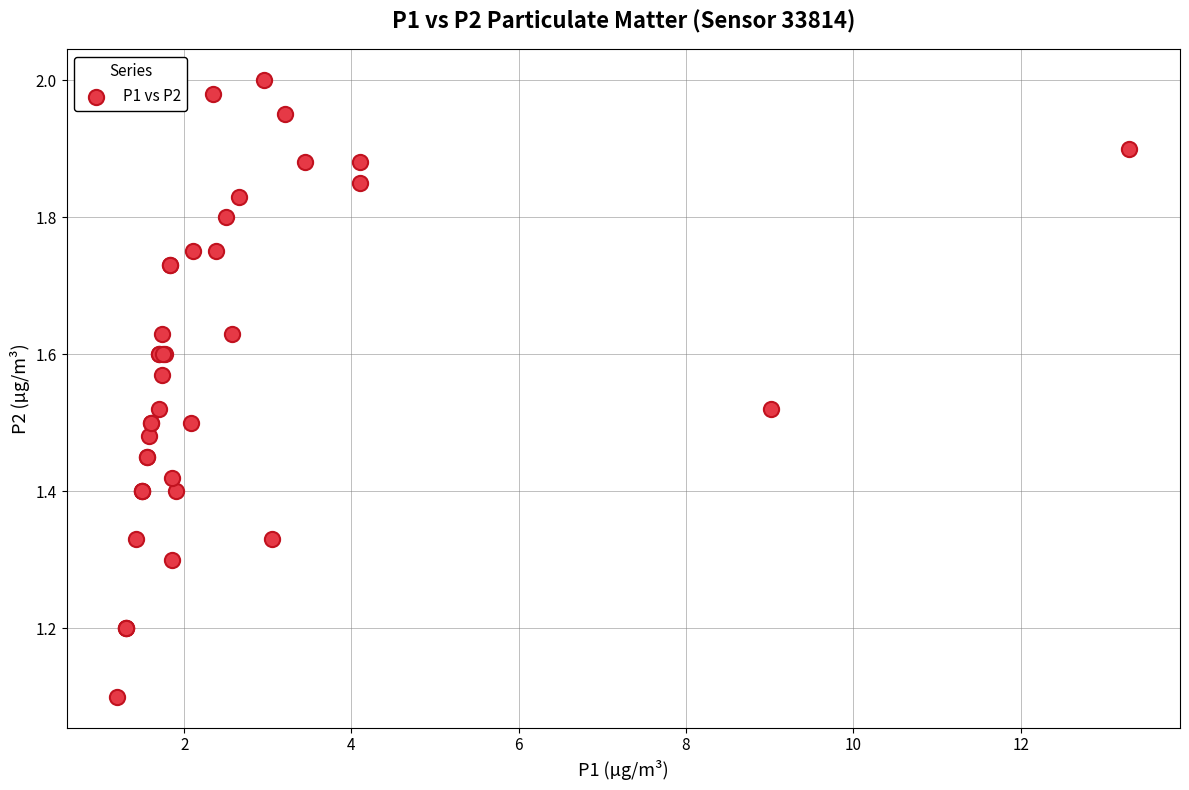

What Y value in the scatter plot is closest to 1?

1.1